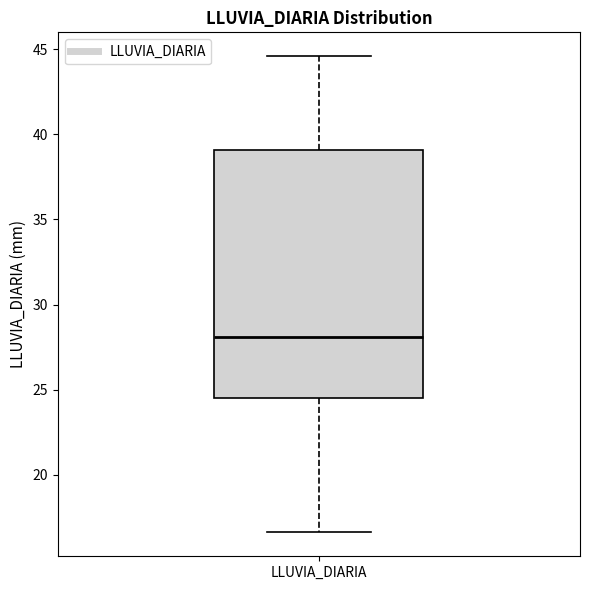

Where does the upper whisker of the box for LLUVIA_DIARIA end on the y-axis? The values are not printed on the chart, so give them approximately, as read against the axis.

44.5